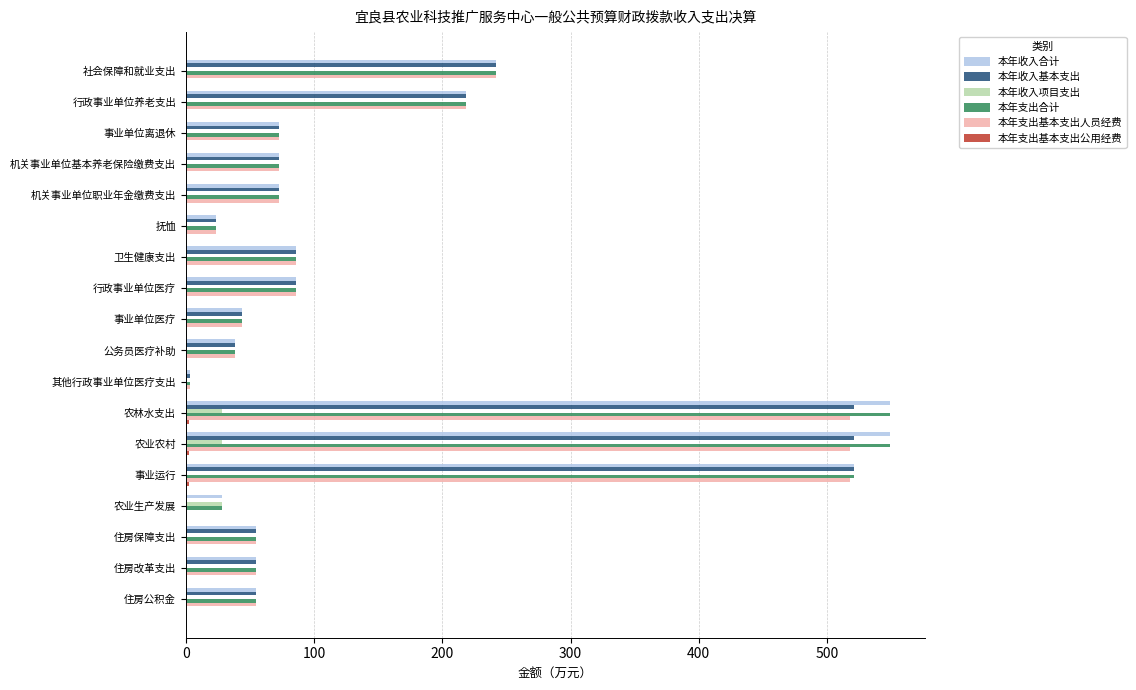

True or false: 本年支出合计 has a value of 23.3 at 抚恤.

True